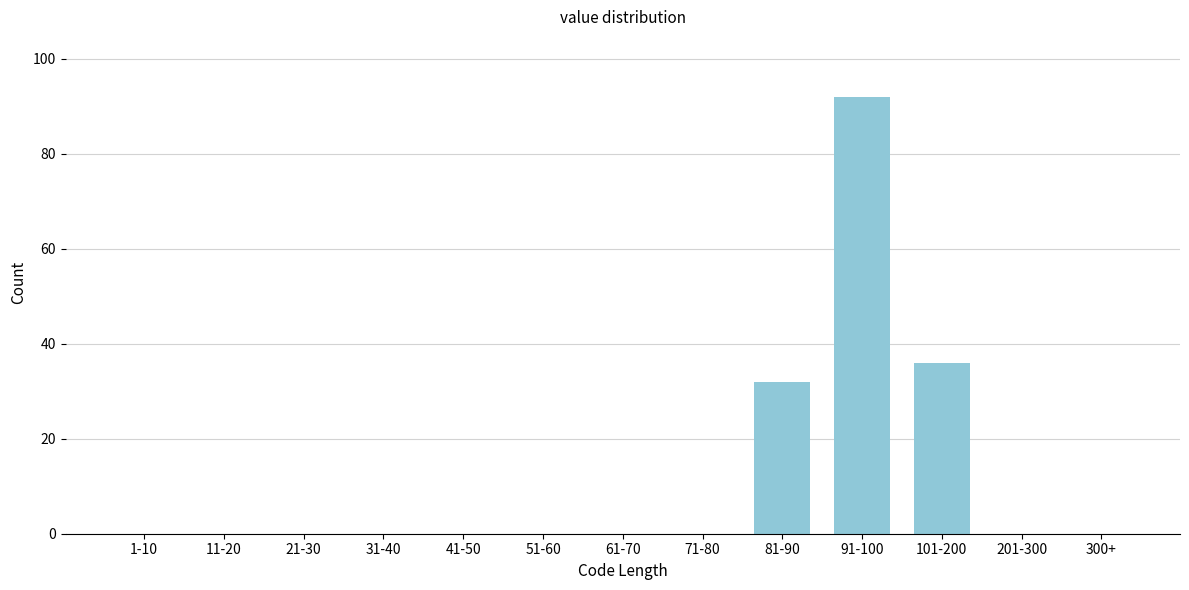

Reading right to left, list all the values displayed in this chart.

300+=0	201-300=0	101-200=36	91-100=92	81-90=32	71-80=0	61-70=0	51-60=0	41-50=0	31-40=0	21-30=0	11-20=0	1-10=0